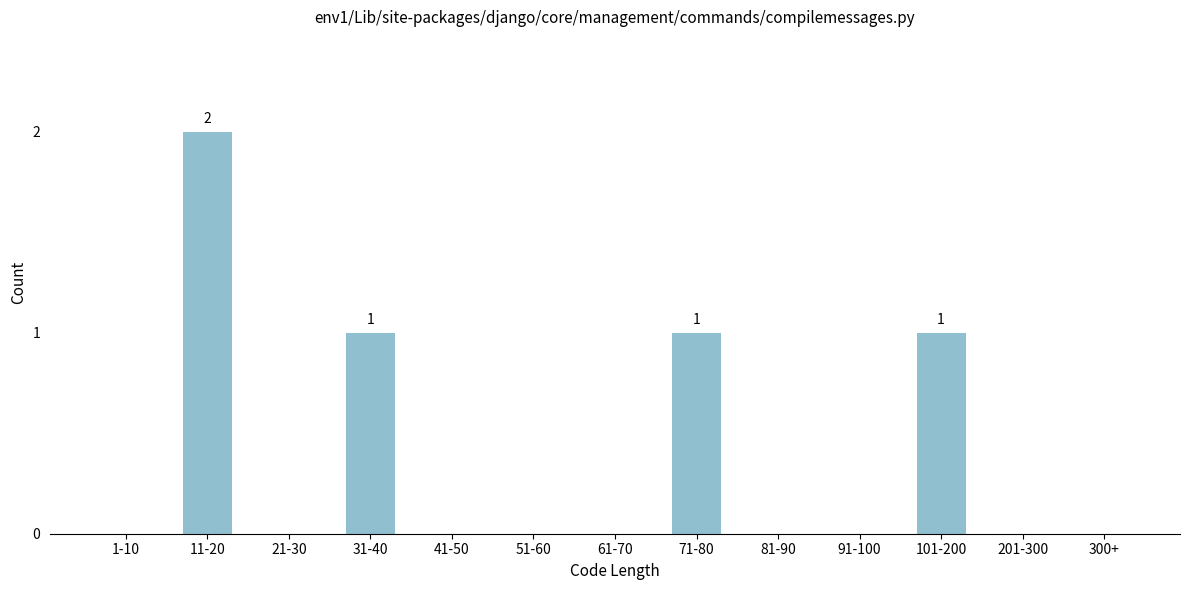

Reading left to right, list all the values displayed in this chart.

1-10=0	11-20=2	21-30=0	31-40=1	41-50=0	51-60=0	61-70=0	71-80=1	81-90=0	91-100=0	101-200=1	201-300=0	300+=0